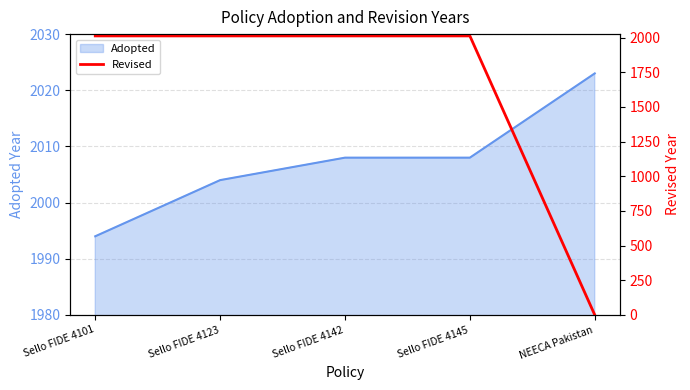

What is the label of the 2nd point from the left?

Sello FIDE 4123